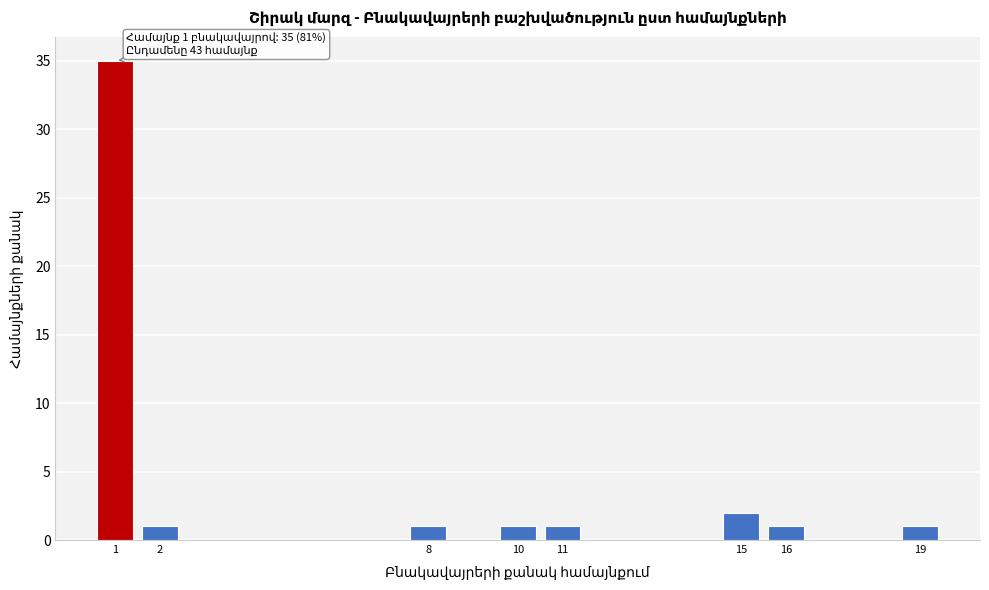

Over which range of the x-axis is the bar tallest?

0.5 to 1.5